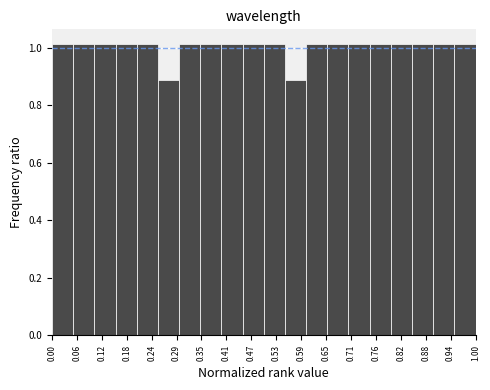

Reading left to right, list every bar in this chart as the range it spans on the x-axis followed by its height. The values are not printed on the chart, so give them approximately, as read against the axis.

0.00 to 0.05: 1.02
0.05 to 0.10: 1.02
0.10 to 0.15: 1.02
0.15 to 0.20: 1.02
0.20 to 0.25: 1.02
0.25 to 0.30: 0.88
0.30 to 0.35: 1.02
0.35 to 0.40: 1.02
0.40 to 0.45: 1.02
0.45 to 0.50: 1.02
0.50 to 0.55: 1.02
0.55 to 0.60: 0.88
0.60 to 0.65: 1.02
0.65 to 0.70: 1.02
0.70 to 0.75: 1.02
0.75 to 0.80: 1.02
0.80 to 0.85: 1.02
0.85 to 0.90: 1.02
0.90 to 0.95: 1.02
0.95 to 1.00: 1.02